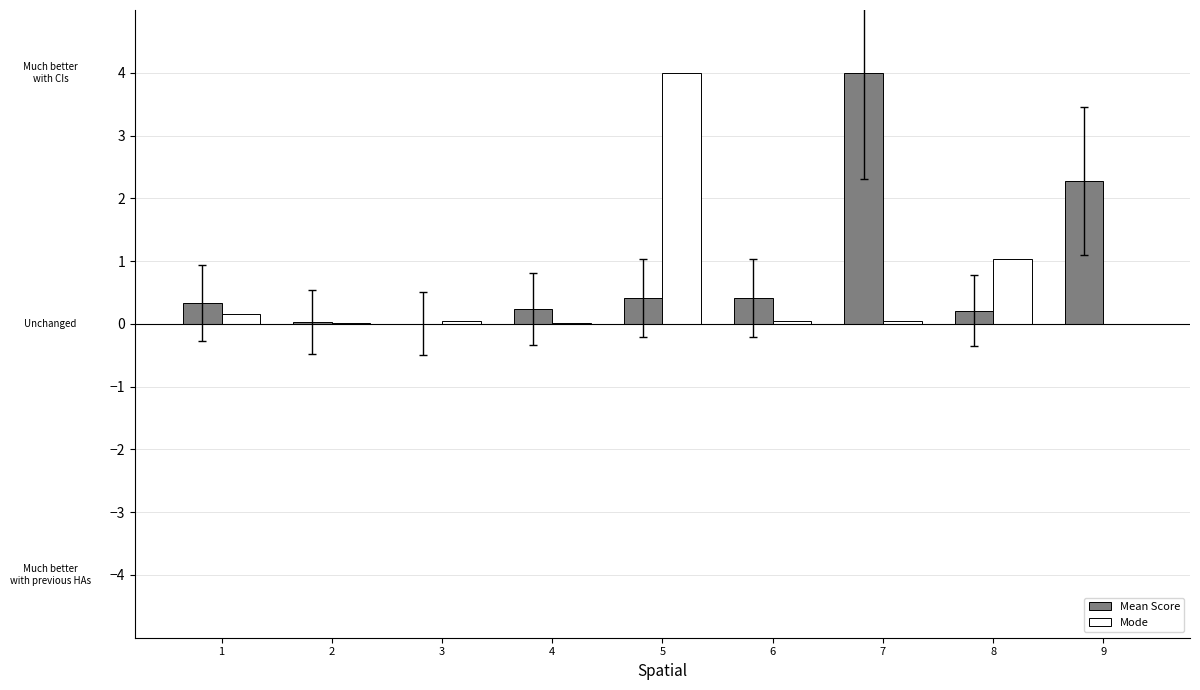

At which label does Mode reach its peak?

5